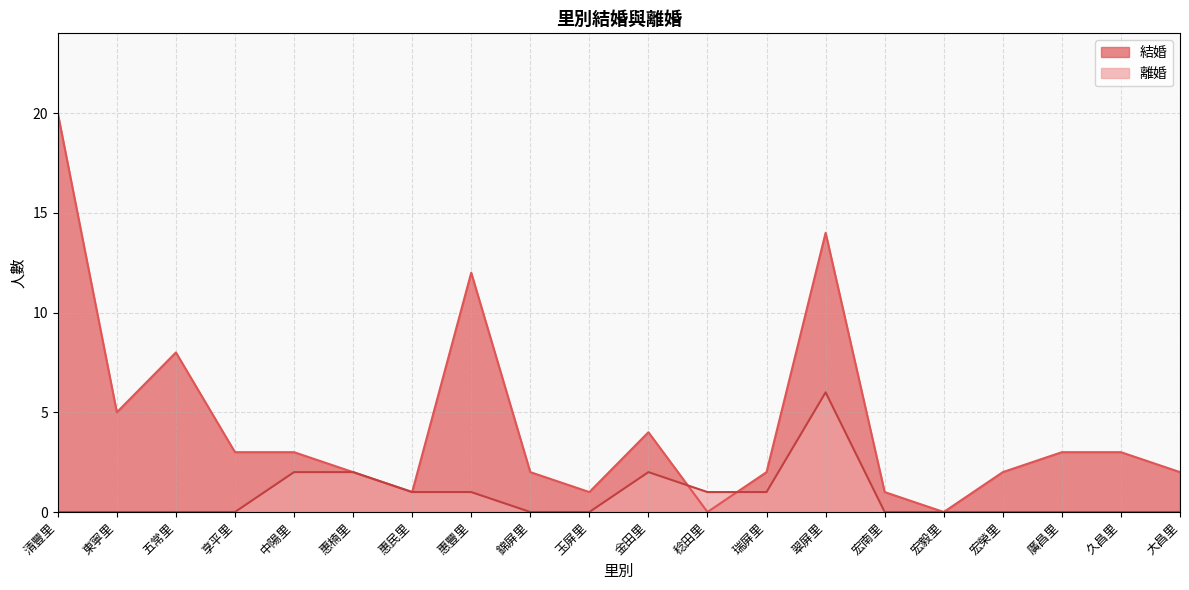

In 結婚, how many points are higher than both neighbors (excluding endpoints)?

4